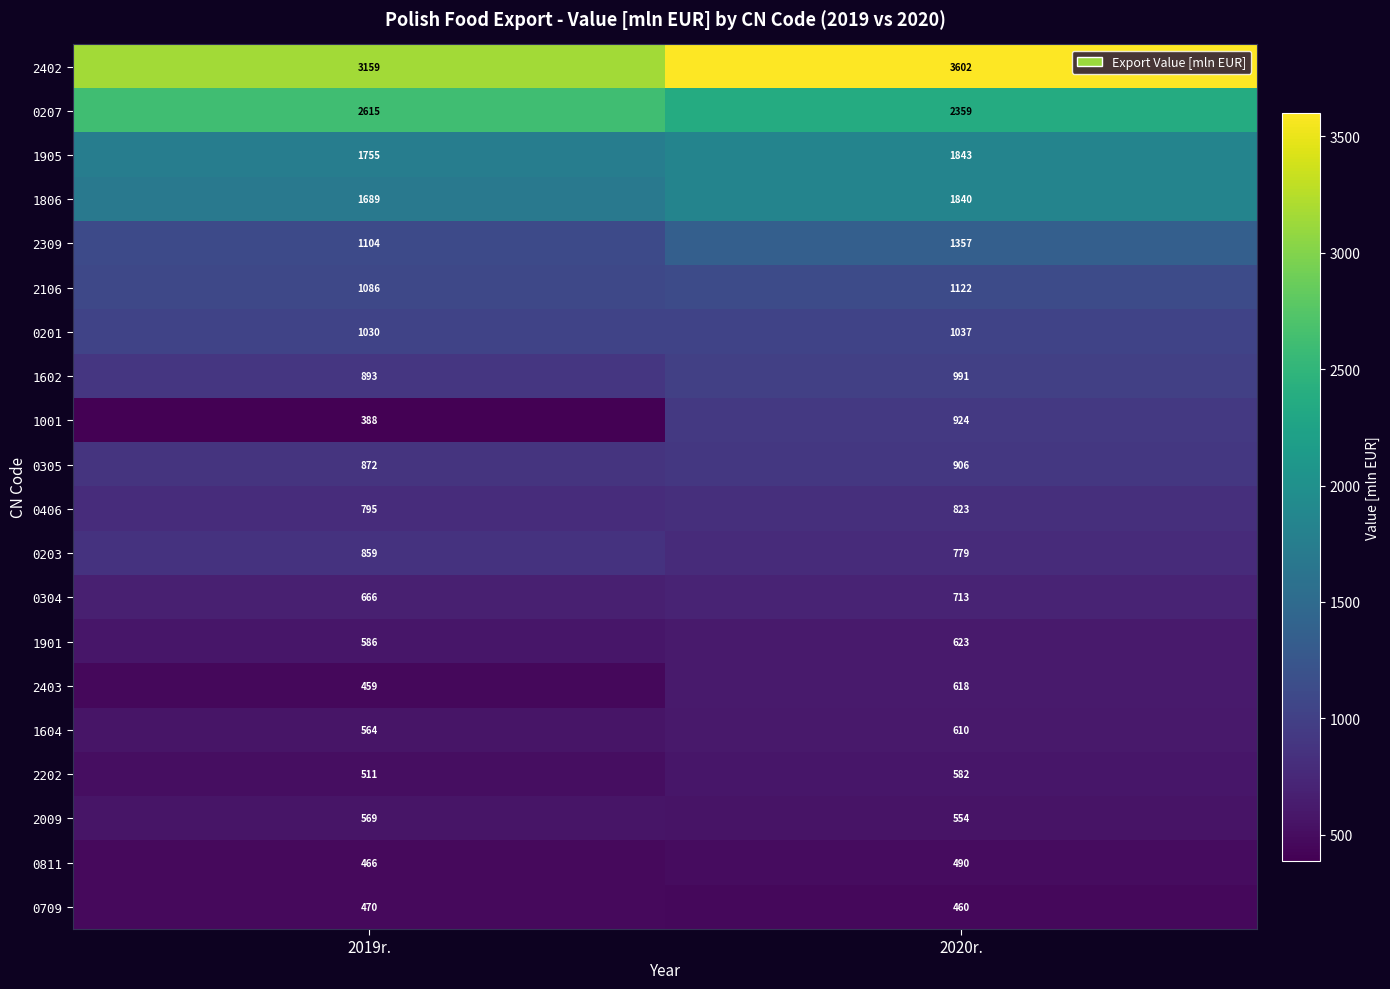

What value does the 0201 series have at 2020r.?

1037